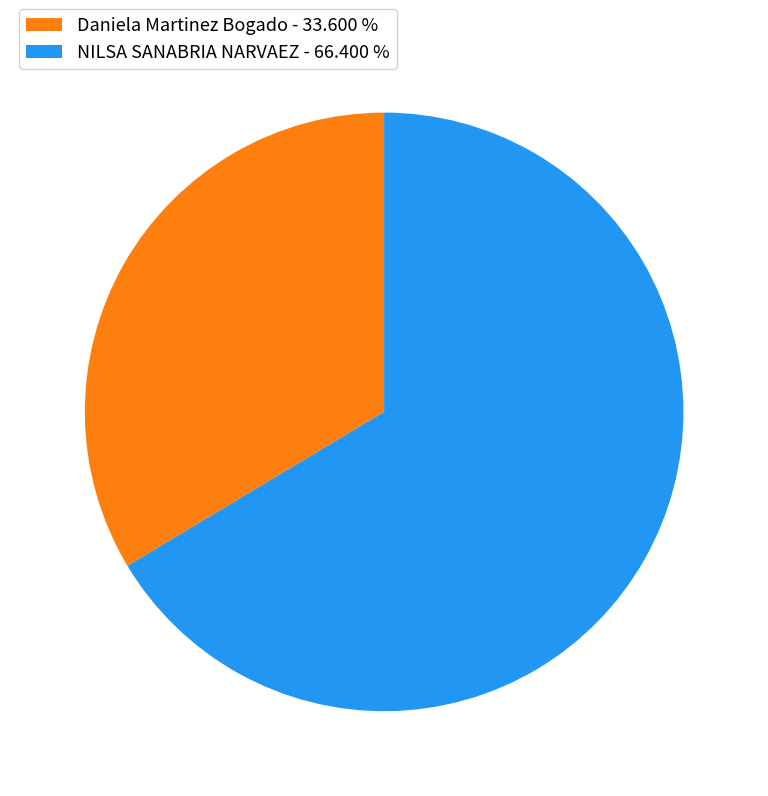

What is the smallest slice in the pie chart?

Daniela Martinez Bogado